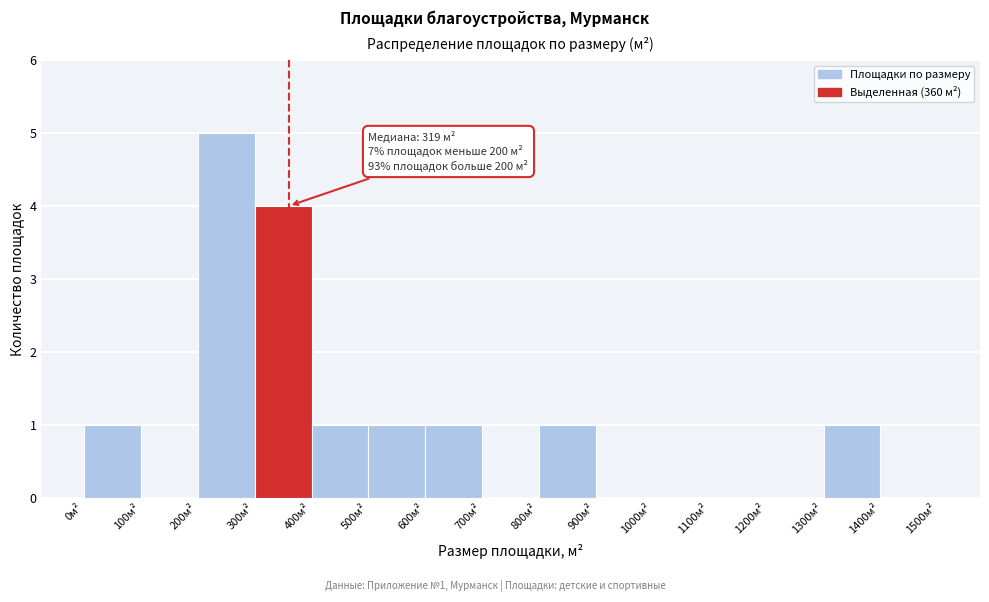

Over which range of the x-axis is the bar tallest?

200 to 300